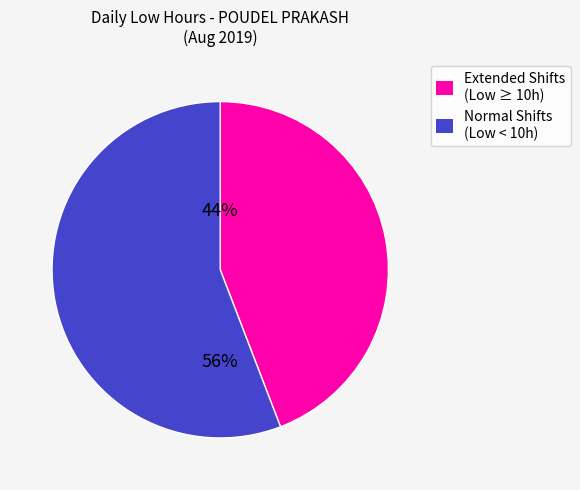

To the nearest percent, what is the difference between the largest and smallest slice percentages?

12%